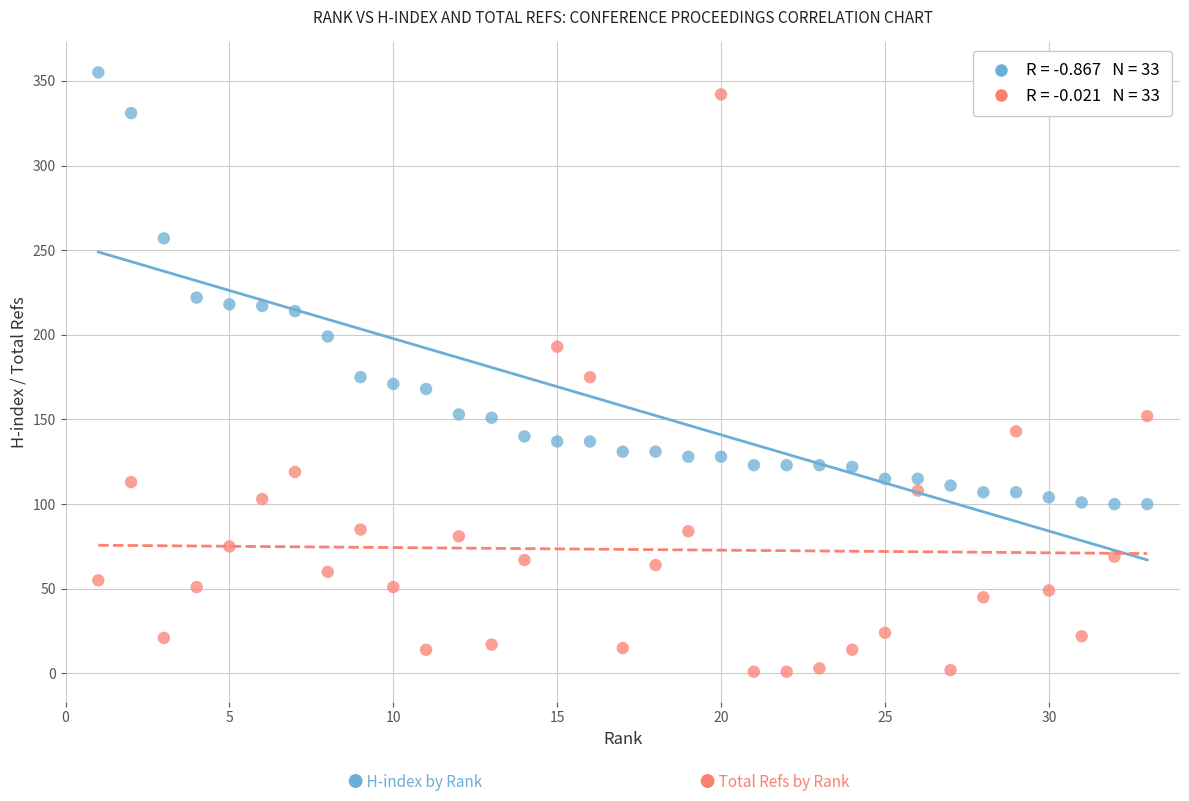

Across all data points, what is the range of Y values (max minus min)?

354